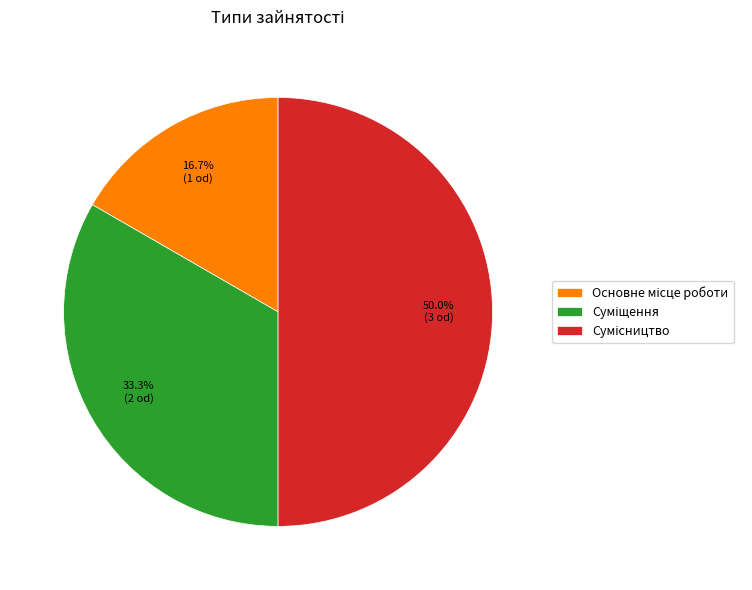

To the nearest percent, what is the difference between the Суміщення and Основне місце роботи slice percentages?

17%